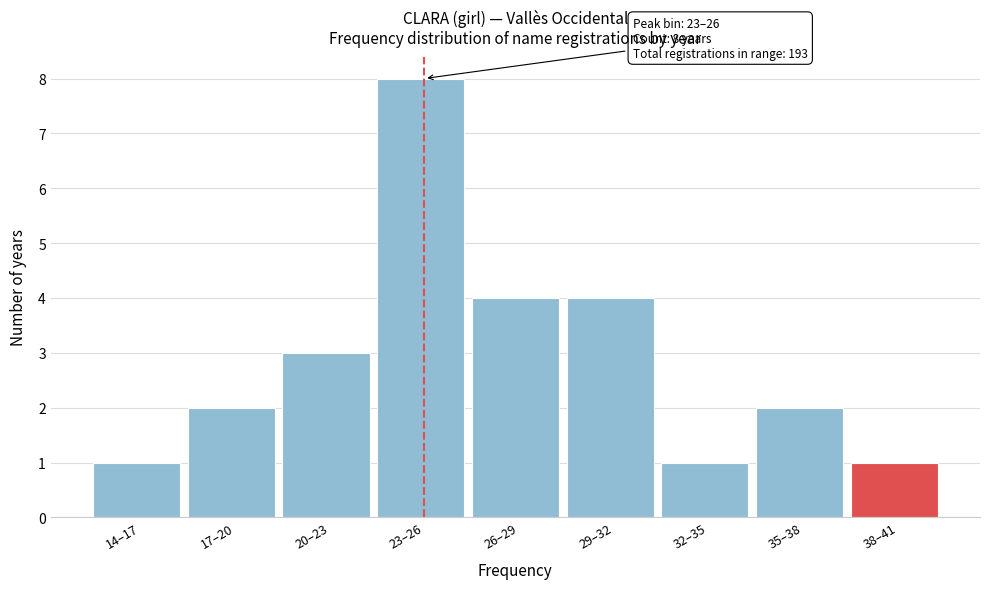

Reading left to right, extract all data points from this chart.

14–17=1	17–20=2	20–23=3	23–26=8	26–29=4	29–32=4	32–35=1	35–38=2	38–41=1